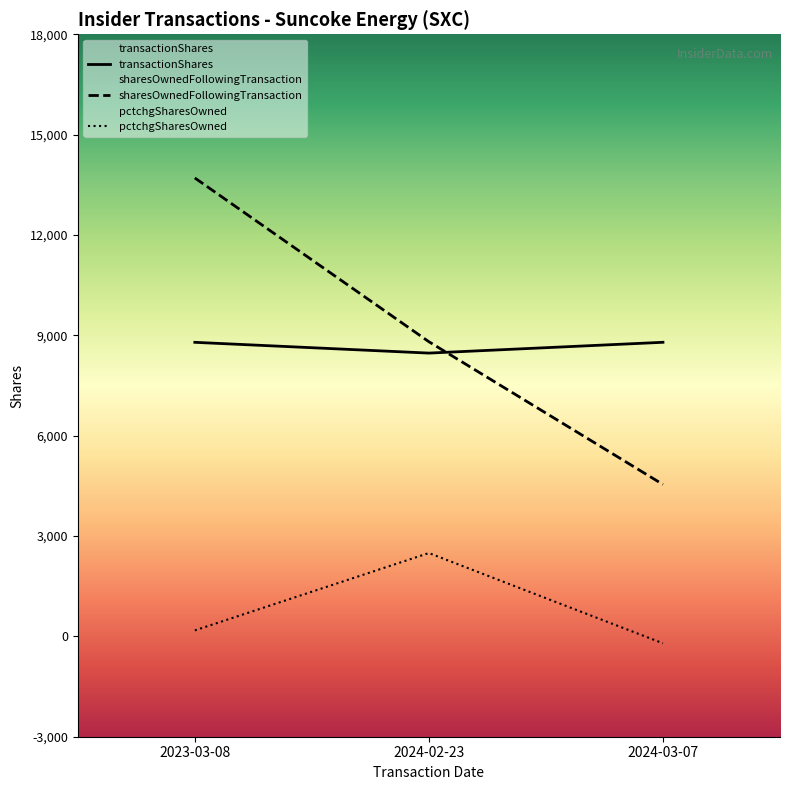

What is the total value across all series at 2024-03-07?

13126